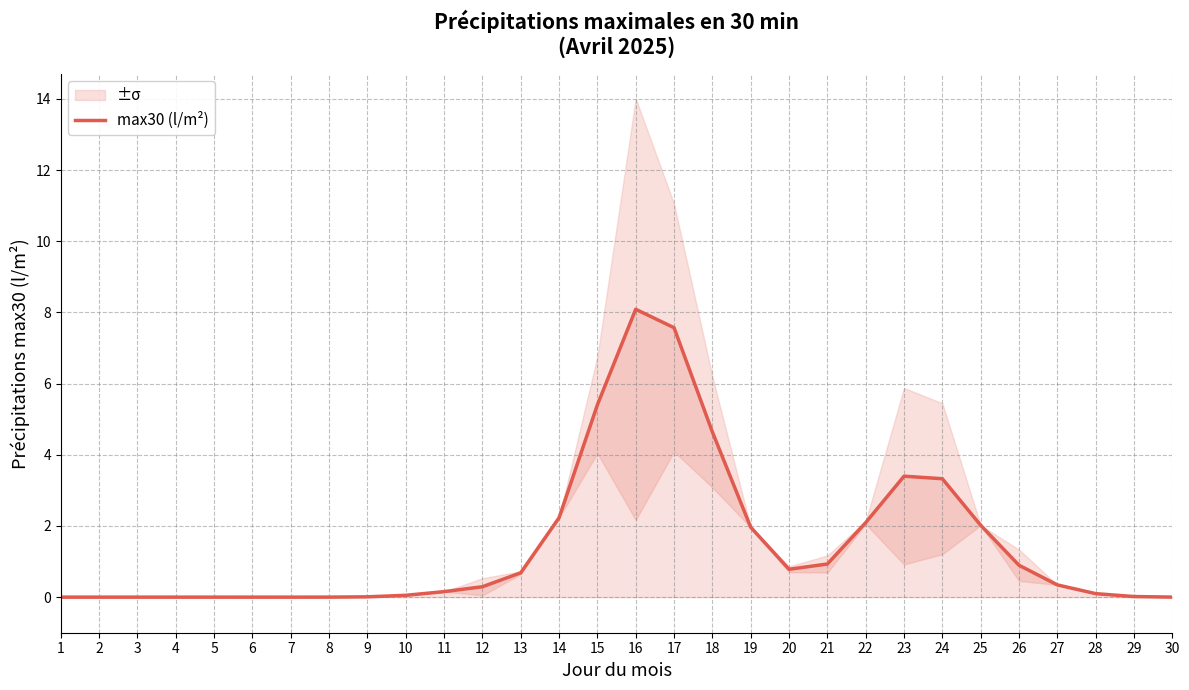

At which category does the chart reach its peak across all series?

16